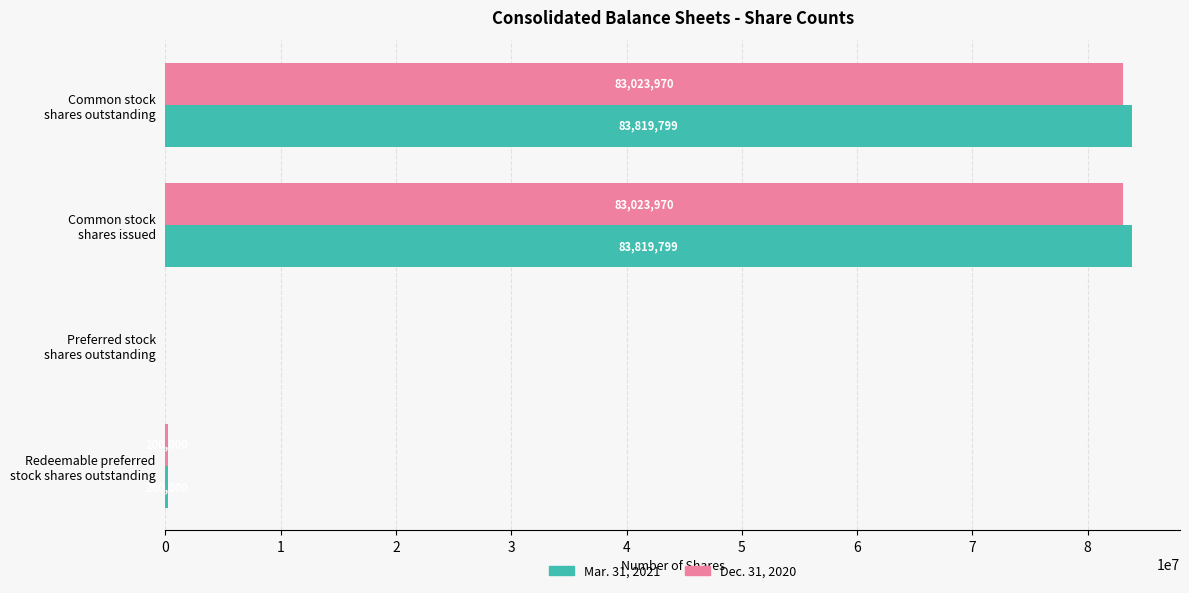

What is the sum of all Mar. 31, 2021 values?

167839598